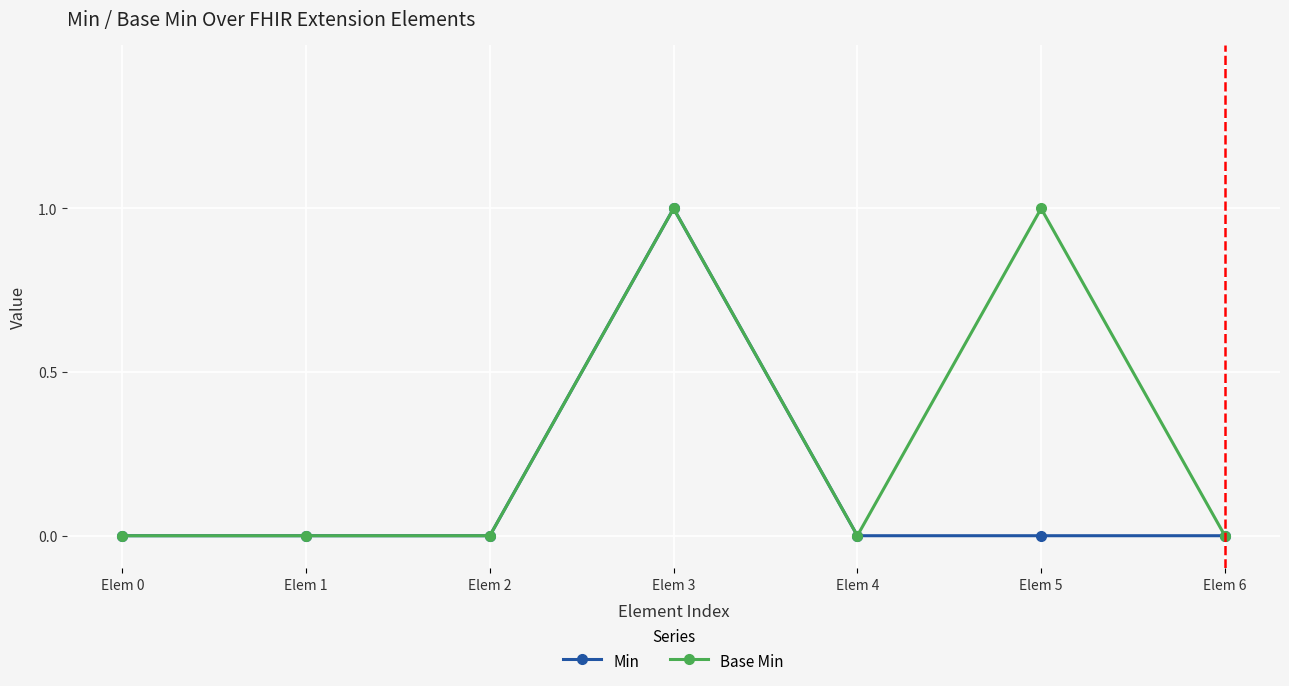

The Base Min series shows 1 at Elem 6. True or false?

False